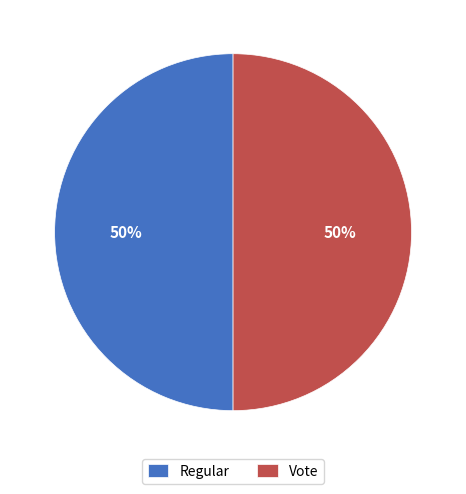

What percentage is the Regular slice, to the nearest percent?

50%